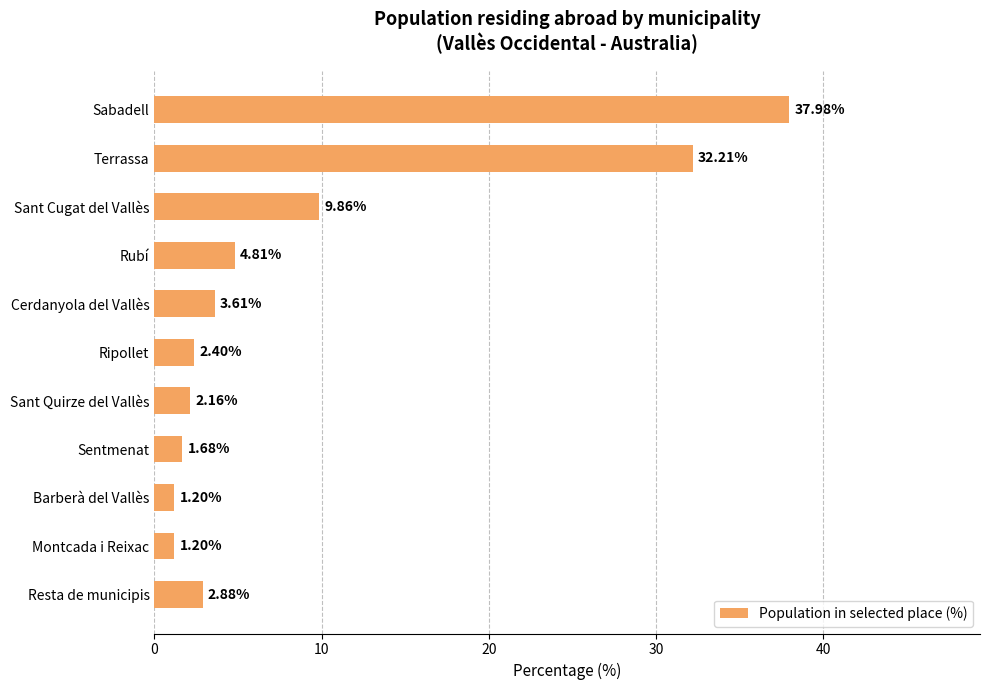

What is the label of the 10th bar from the top?

Montcada i Reixac